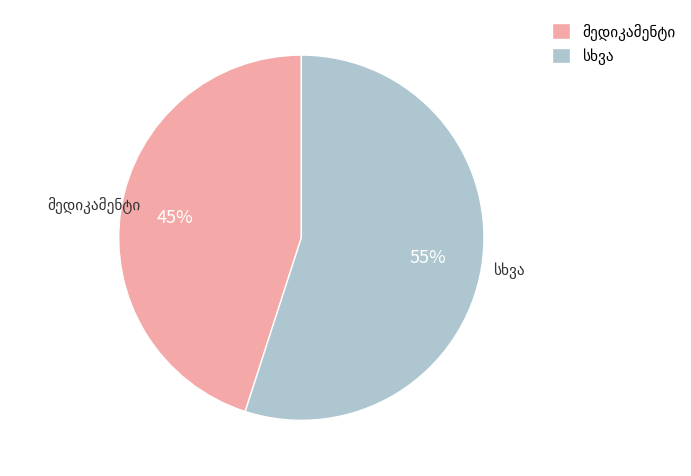

Does any single category account for the majority?

Yes